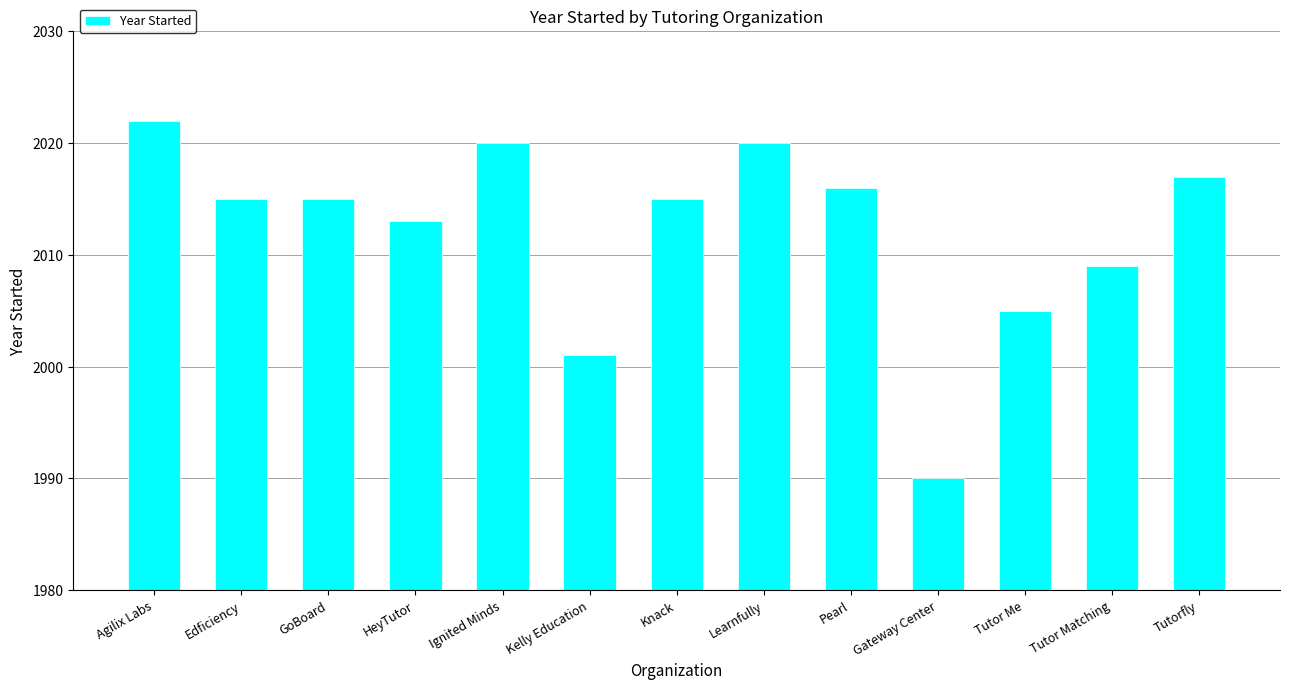

What is the smallest value displayed?

1990